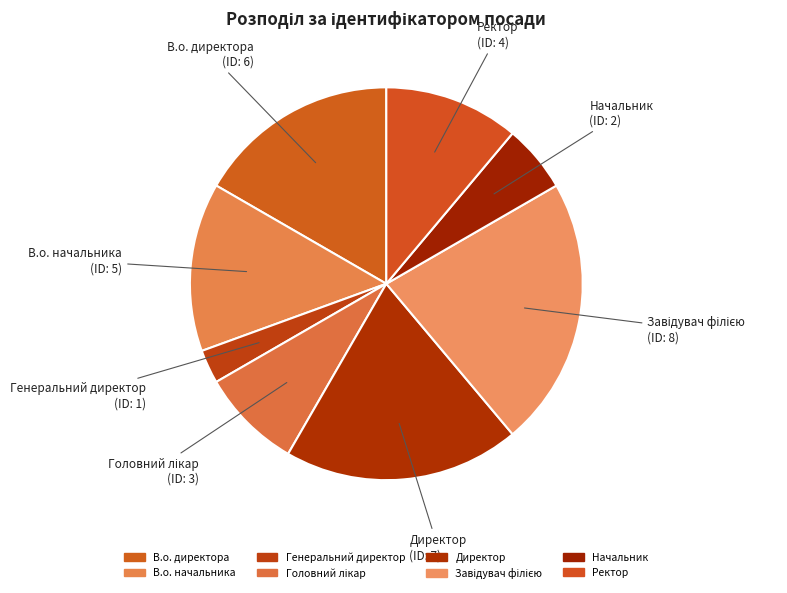

Does Ректор account for over 50% of the chart?

No